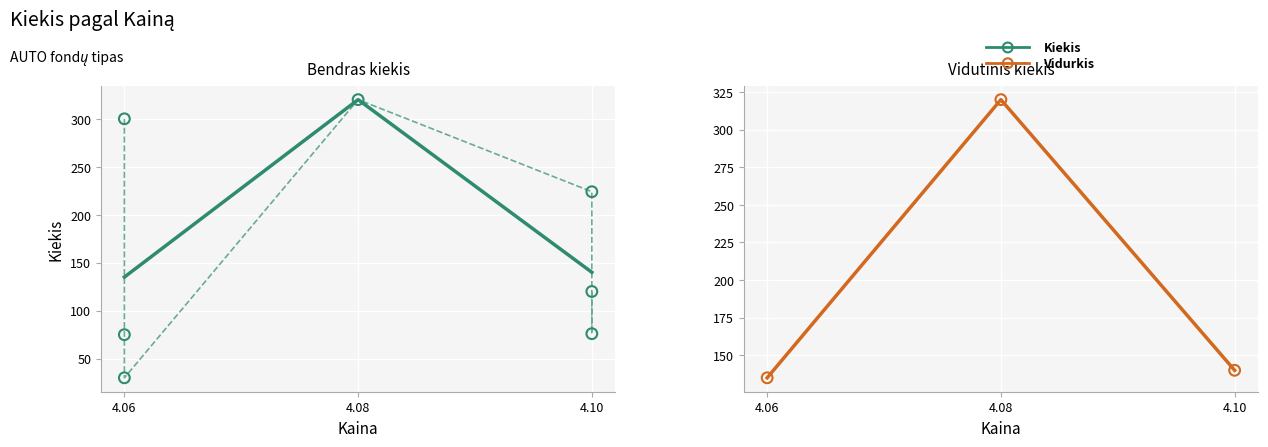

Which has a higher value, 4.1 or 4.1?

4.1